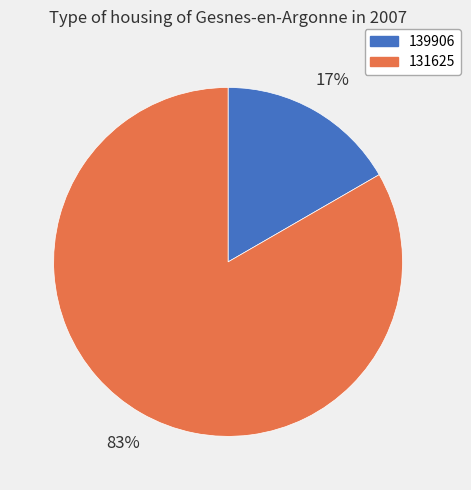

Count the number of slices in the pie.

2